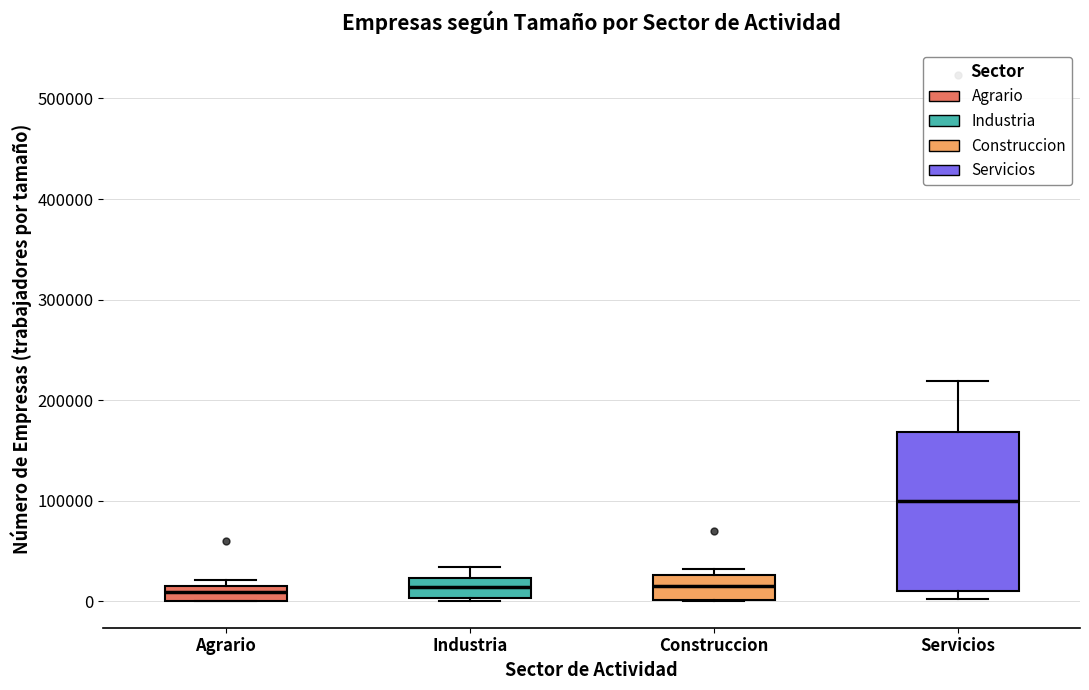

Reading left to right, transcribe this box plot: for each box, give where its median line is, the range the box spans, and where its two whiskers end, as read against the y-axis. The values are not printed on the chart, so give them approximately, as read against the axis.

Agrario: median 10000, box 0 to 20000, whiskers 0 to 20000 (just above the box's upper edge)
Industria: median 10000, box 0 to 20000, whiskers 0 to 30000
Construccion: median 20000, box 0 to 30000, whiskers 0 to 30000 (just above the box's upper edge)
Servicios: median 100000, box 10000 to 170000, whiskers 0 to 220000